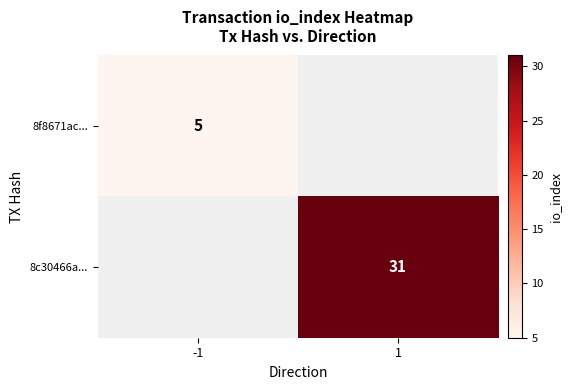

At how many categories does at least one series exceed 27?

1